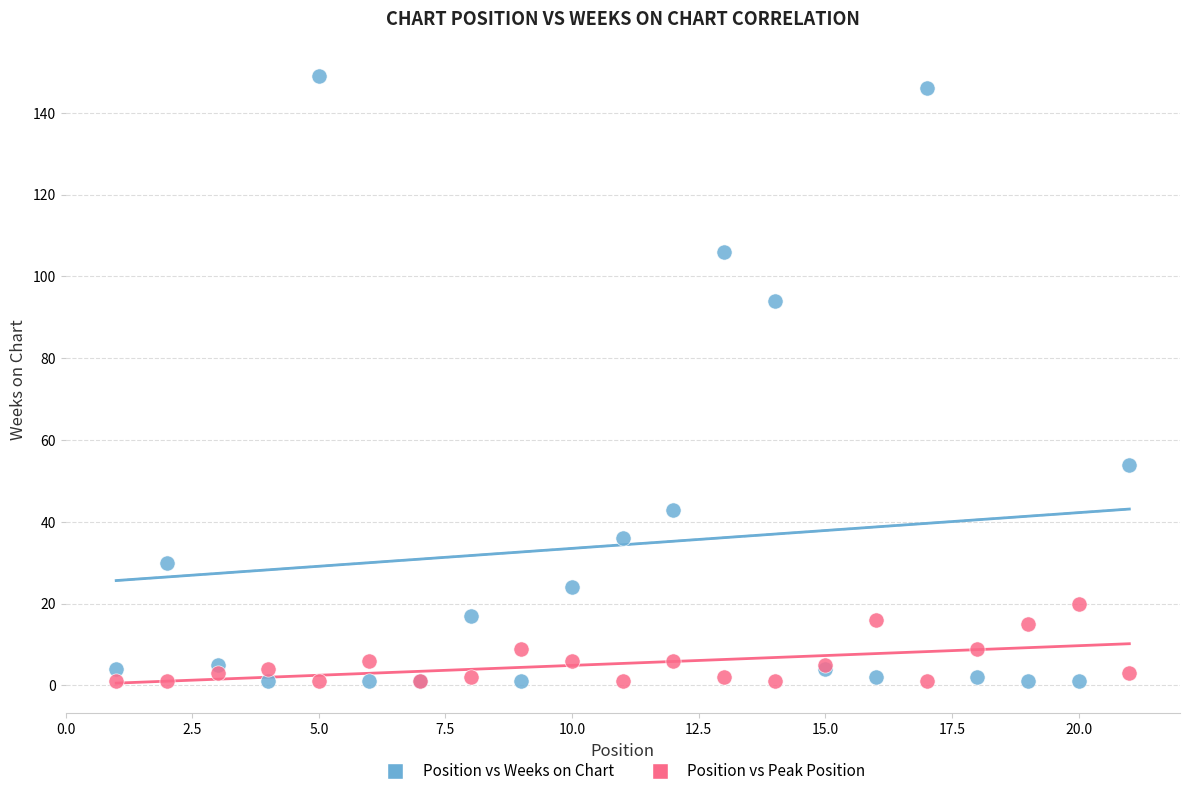

Which series reaches the maximum Y coordinate?

Position vs Weeks on Chart